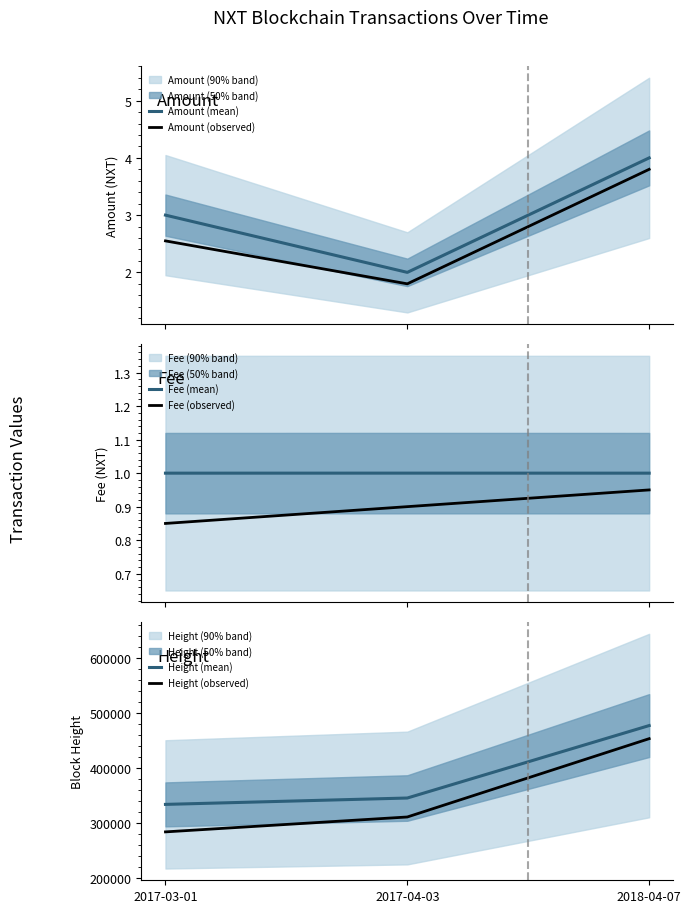

What is the average value of the Amount (mean) series?

3.0